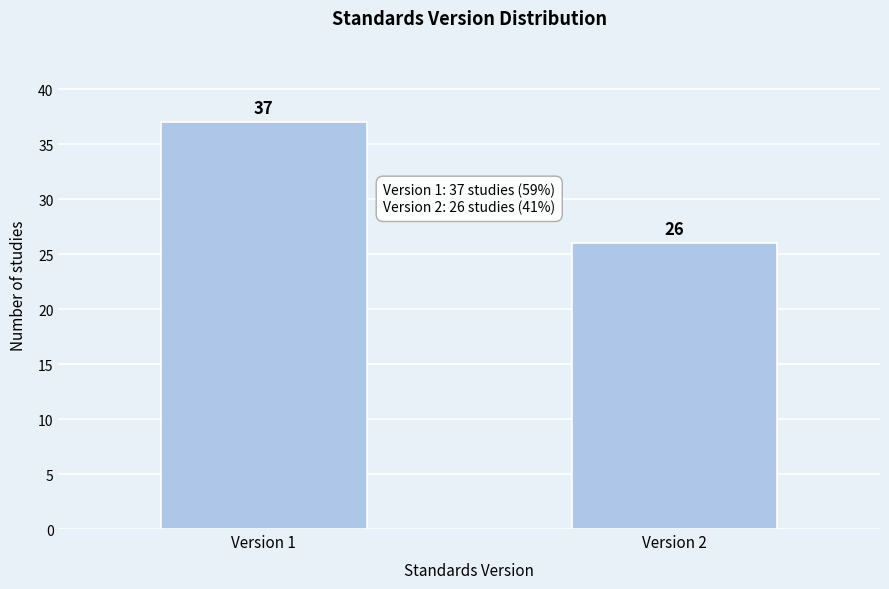

Reading left to right, transcribe all the data shown in this chart.

37	26